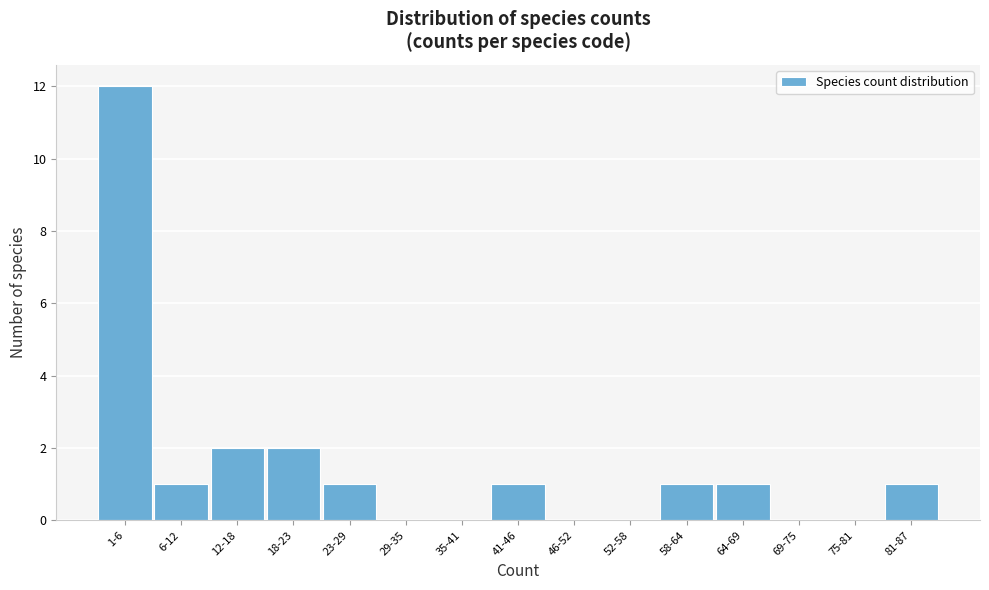

Reading right to left, transcribe all the data shown in this chart.

81-87=1	75-81=0	69-75=0	64-69=1	58-64=1	52-58=0	46-52=0	41-46=1	35-41=0	29-35=0	23-29=1	18-23=2	12-18=2	6-12=1	1-6=12